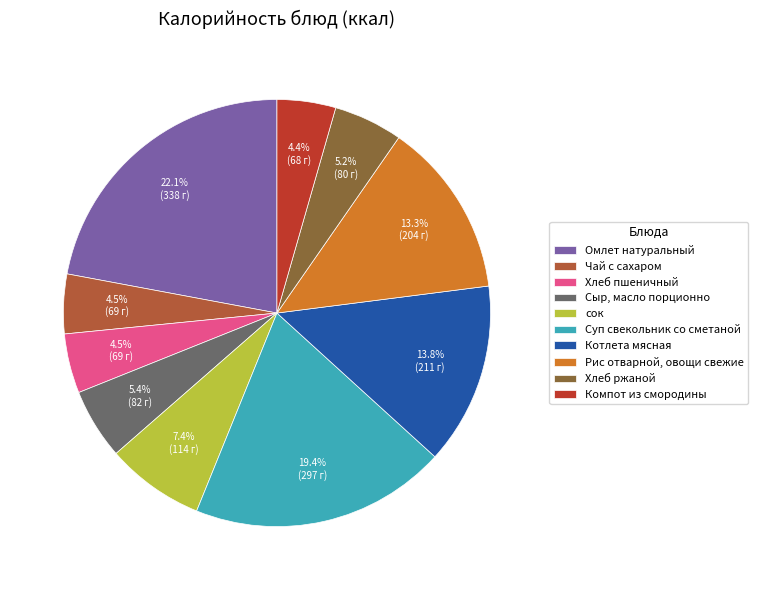

Which slice is the smallest?

Компот из смородины